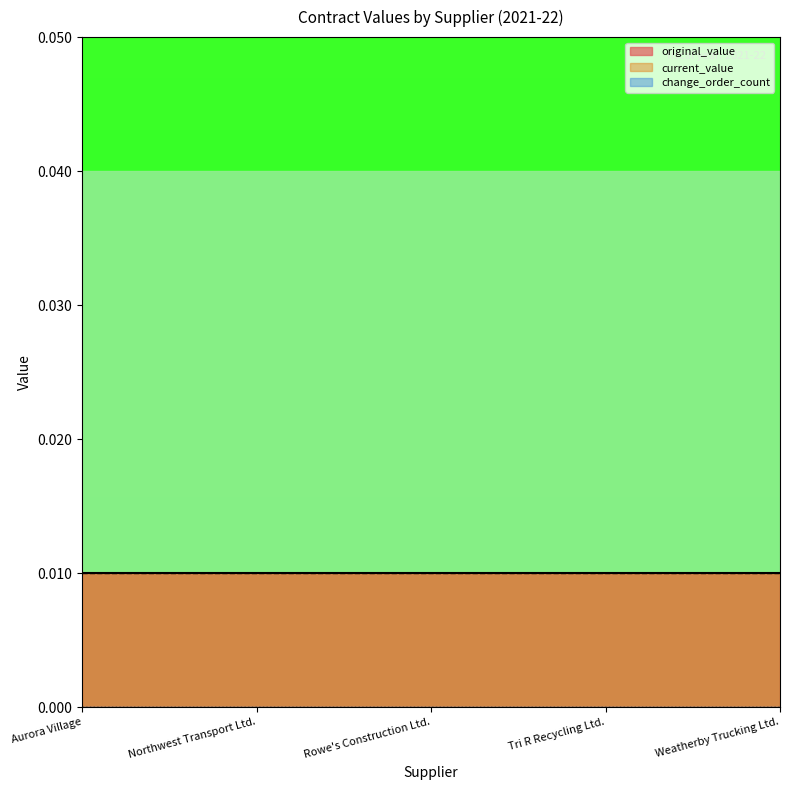

Rank the series at Tri R Recycling Ltd. from highest to lowest value.

original_value, current_value, change_order_count